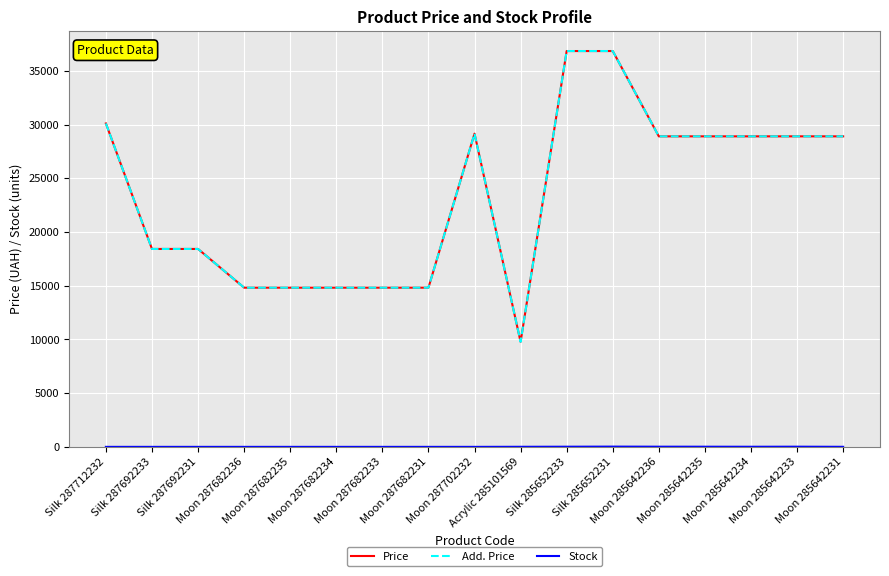

Is this an area chart (filled region under the line)?

No